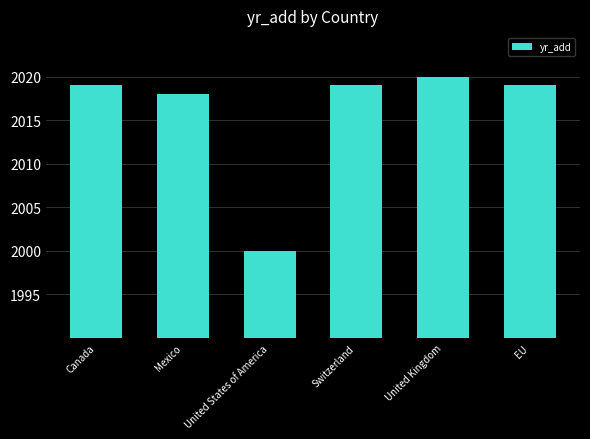

What is the label of the 6th bar from the right?

Canada